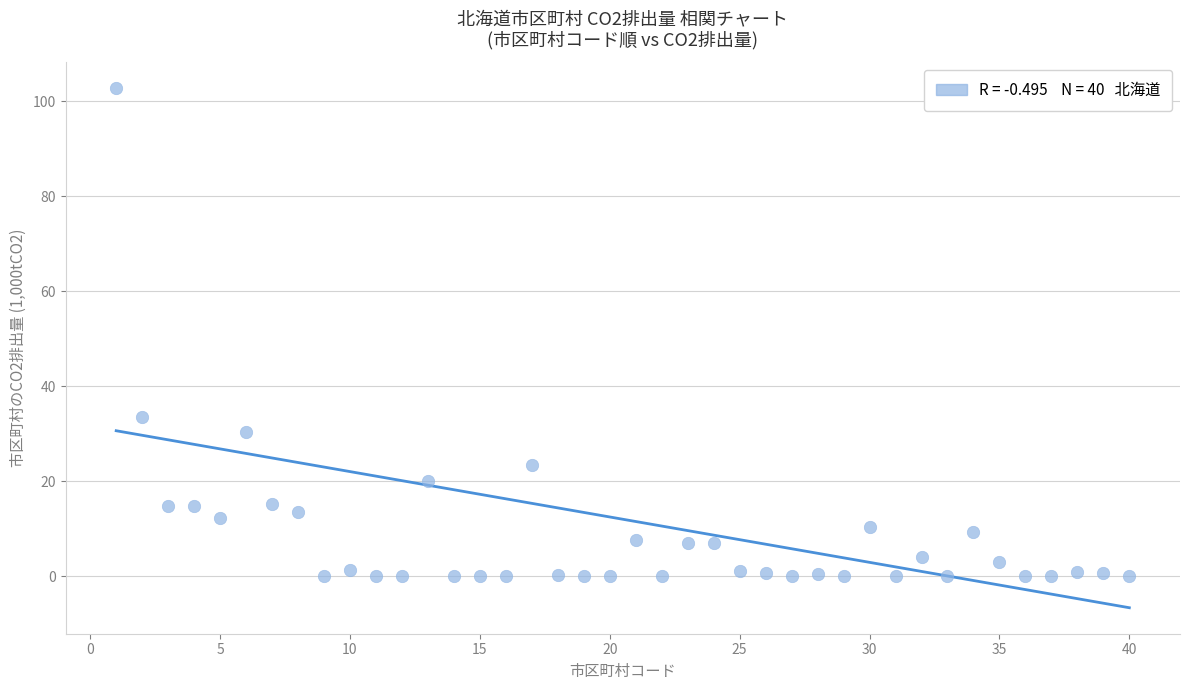

What Y value in the scatter plot is closest to 51?

33.6